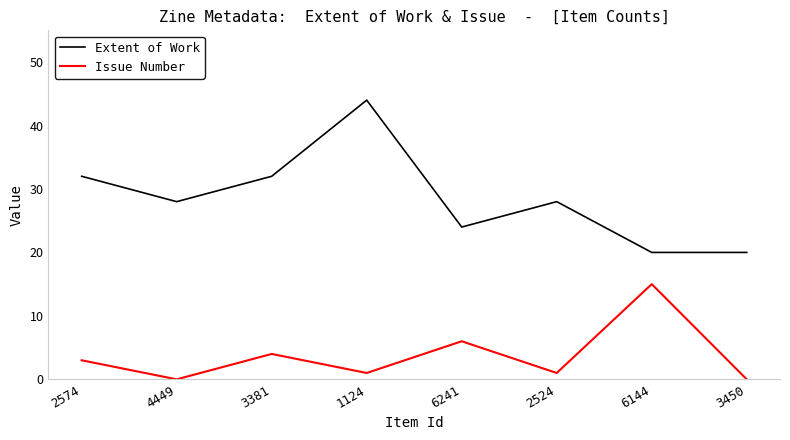

Which series changed the most between 3381 and 6144?

Extent of Work